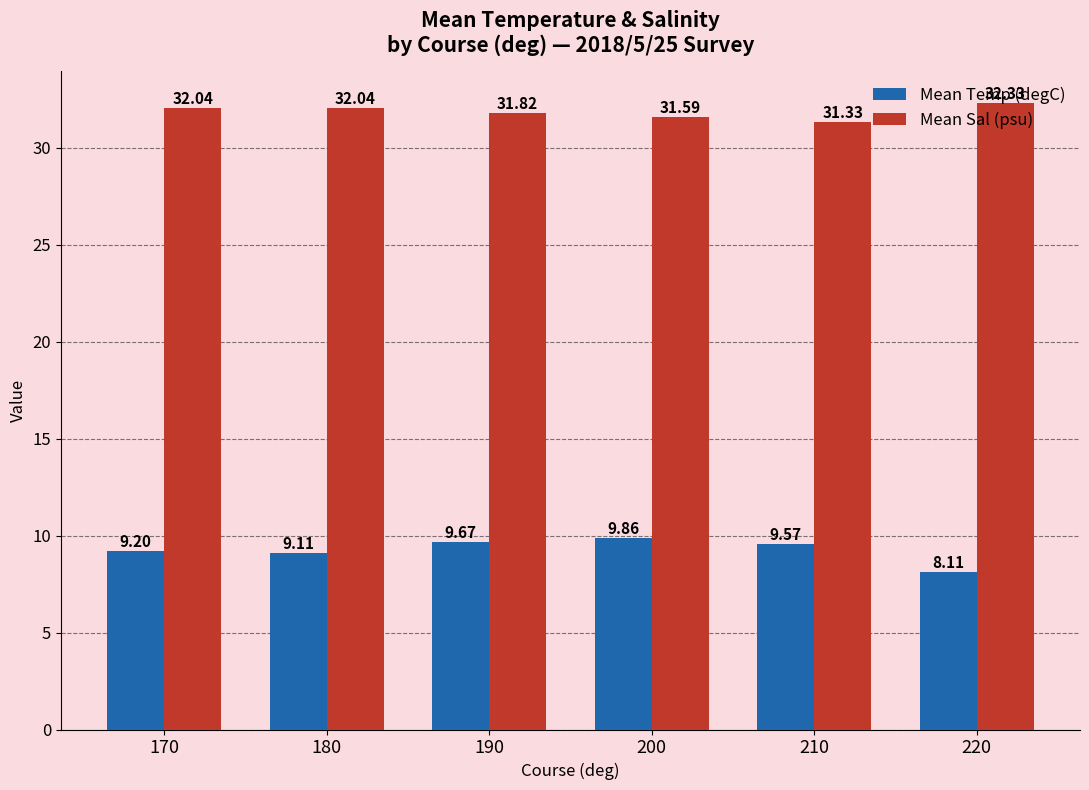

At how many categories does at least one series exceed 16?

6